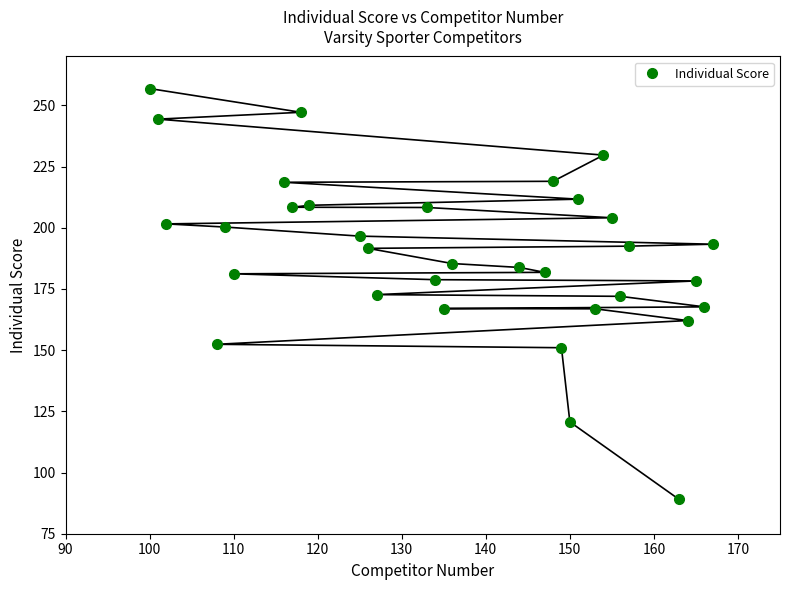

What is the range of X values (max minus min)?

67.0